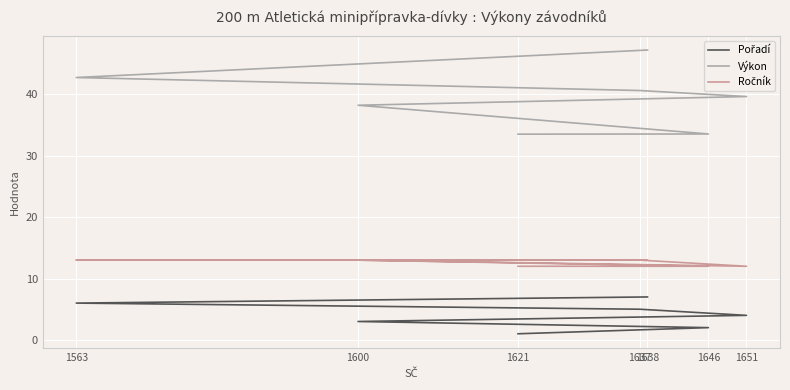

What value does the Ročník series have at 1646?

12.0